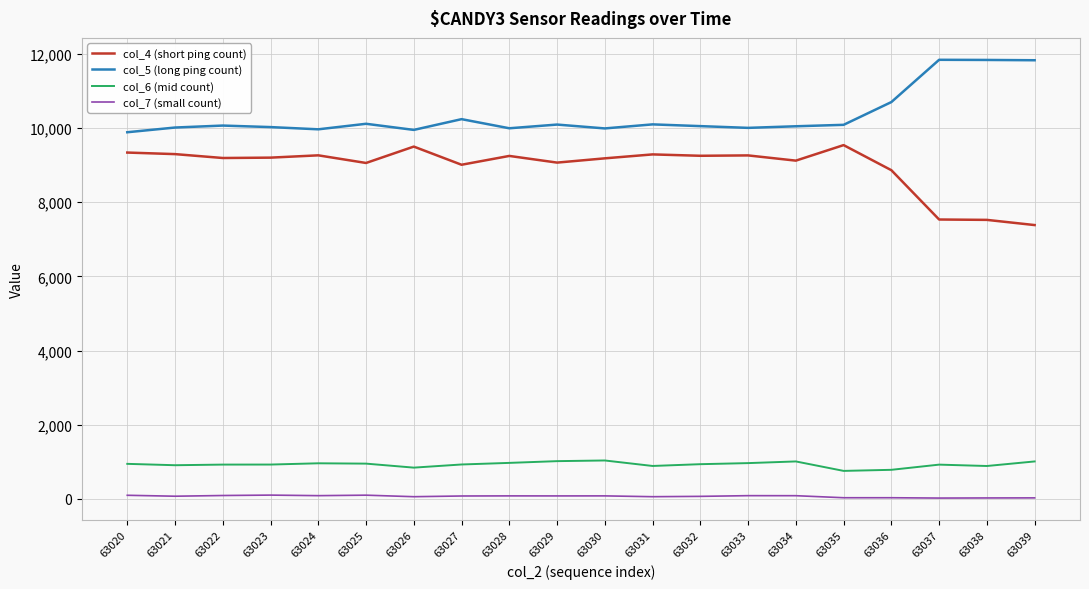

What is the maximum value shown in the chart?

11843